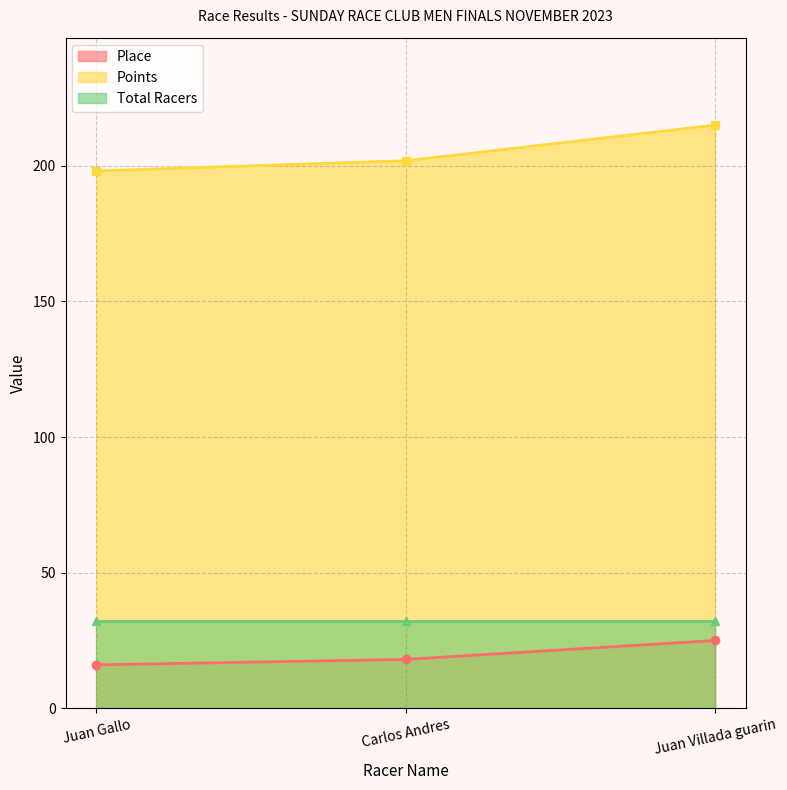

True or false: Points has a value of 325.5 at Juan Gallo.

False